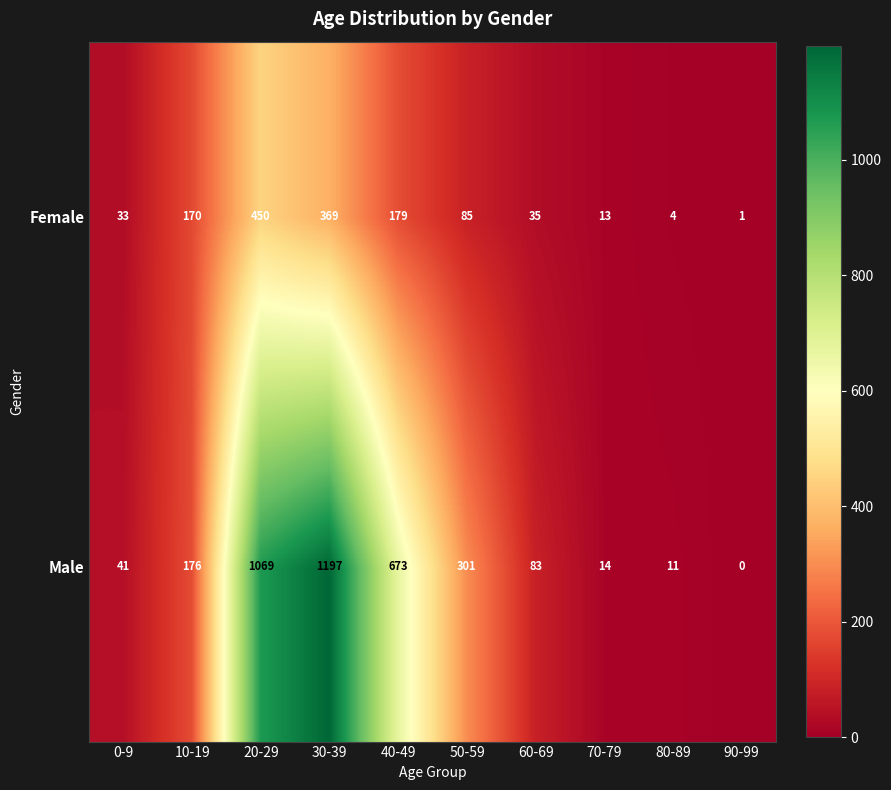

Where is Male nearest to the value 598?

40-49